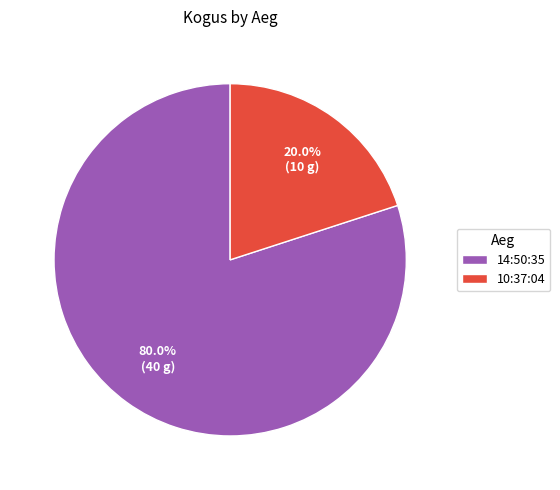

Count the number of slices in the pie.

2